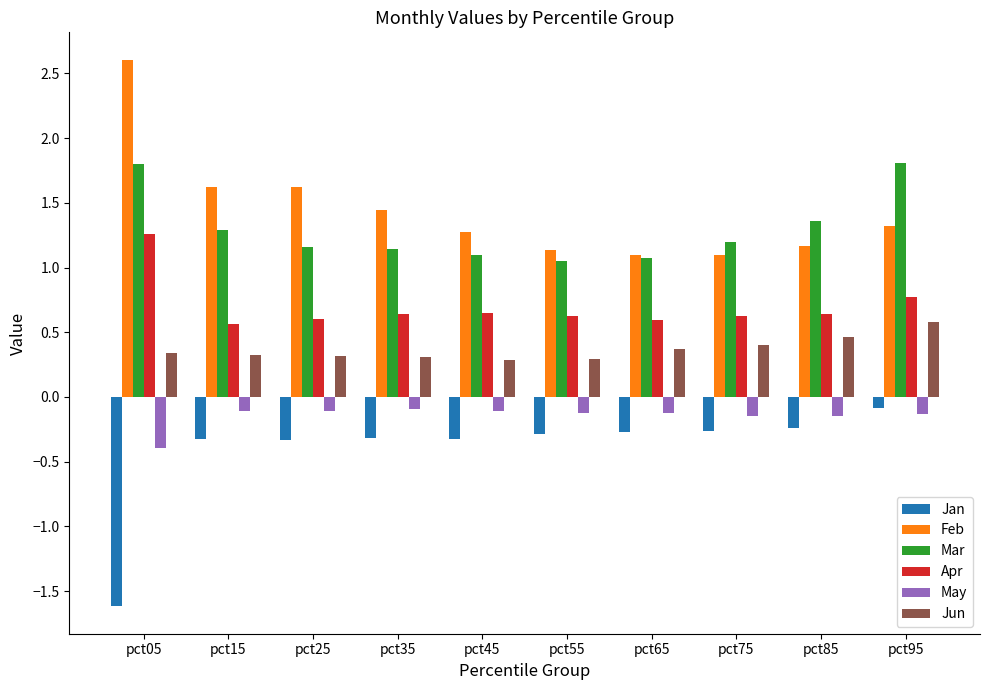

What is the value of the Jan bar at the 5th from the left?

-0.3